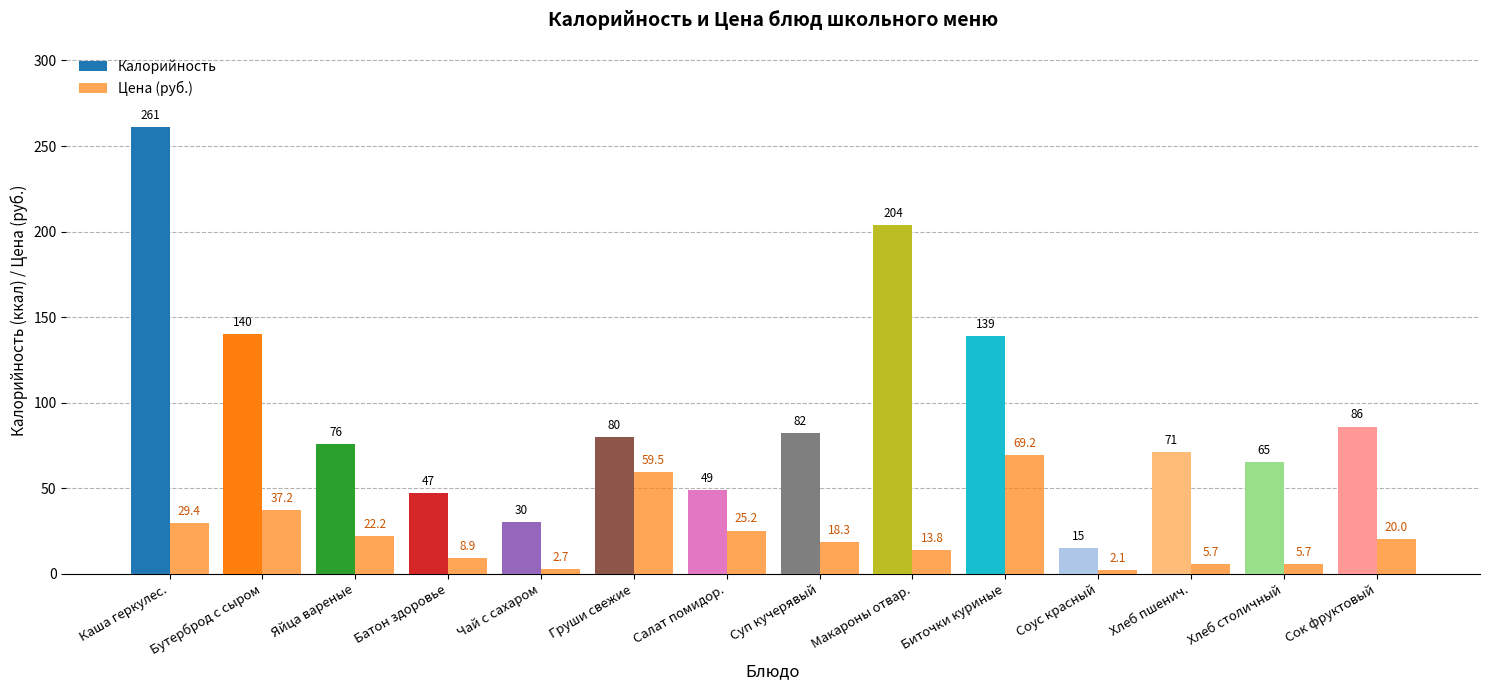

Count the number of data series in this chart.

2